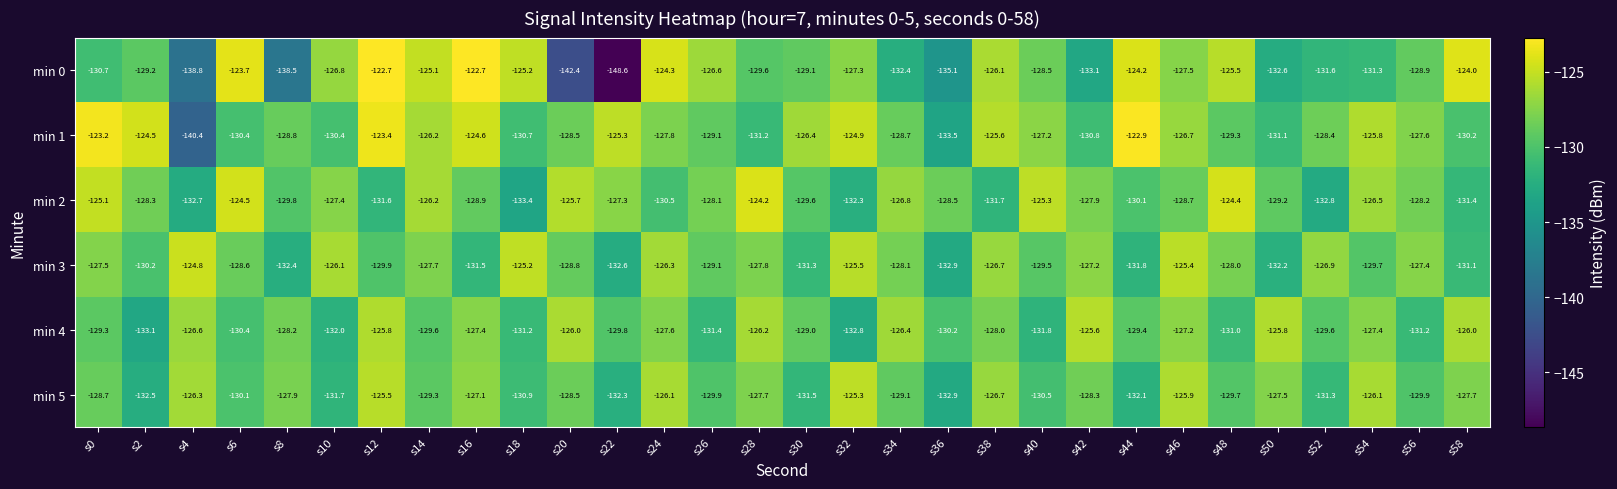

The min 4 series shows -127.6 at s24. True or false?

True